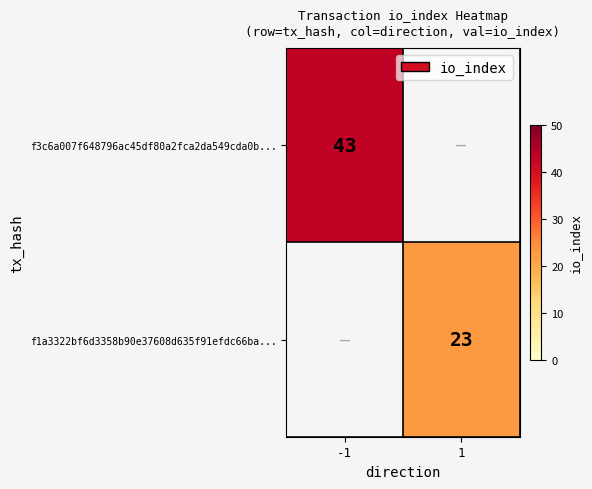

Is it true that f3c6a007f648796ac45df80a2fca2da549cda0b... equals 10 at -1?

False